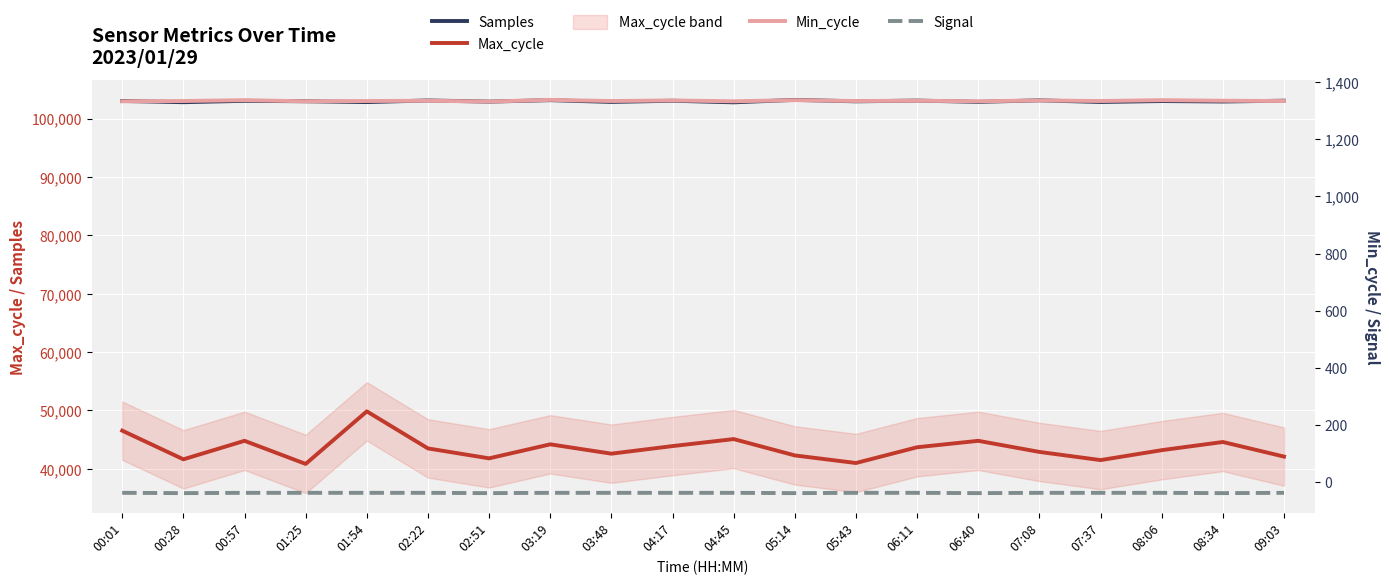

At which label does Samples first exceed 103000?

00:01